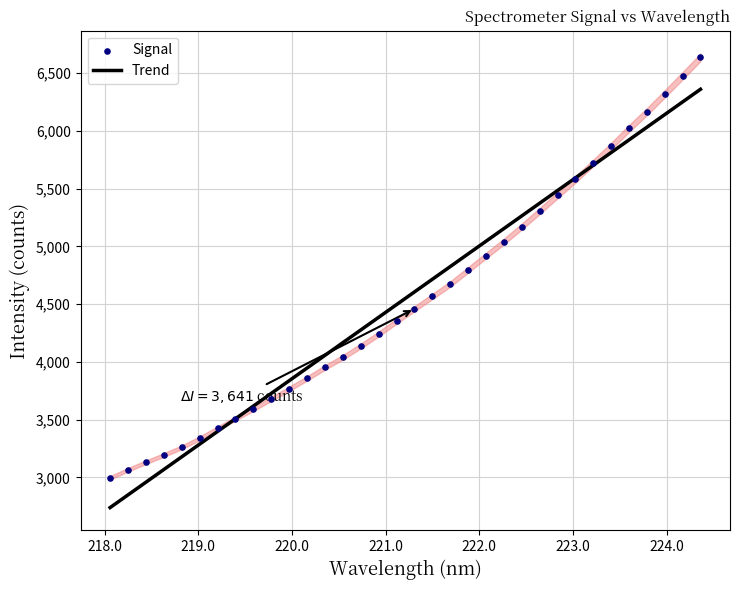

What are all the series names shown in the legend?

Trend, Signal